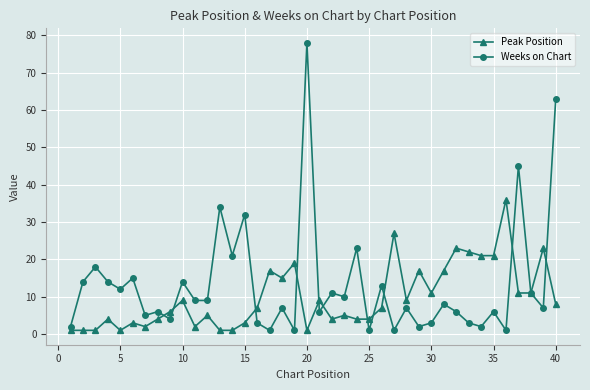

True or false: Weeks on Chart has more than 0 interior local peaks.

True